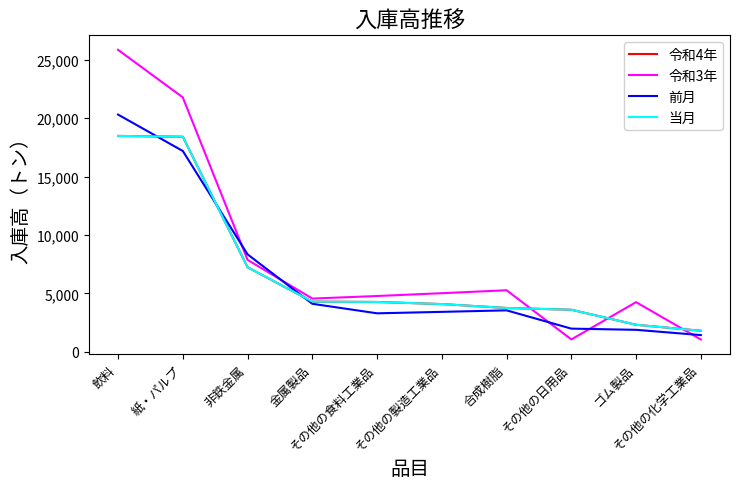

Which series has the widest spread of values?

令和3年